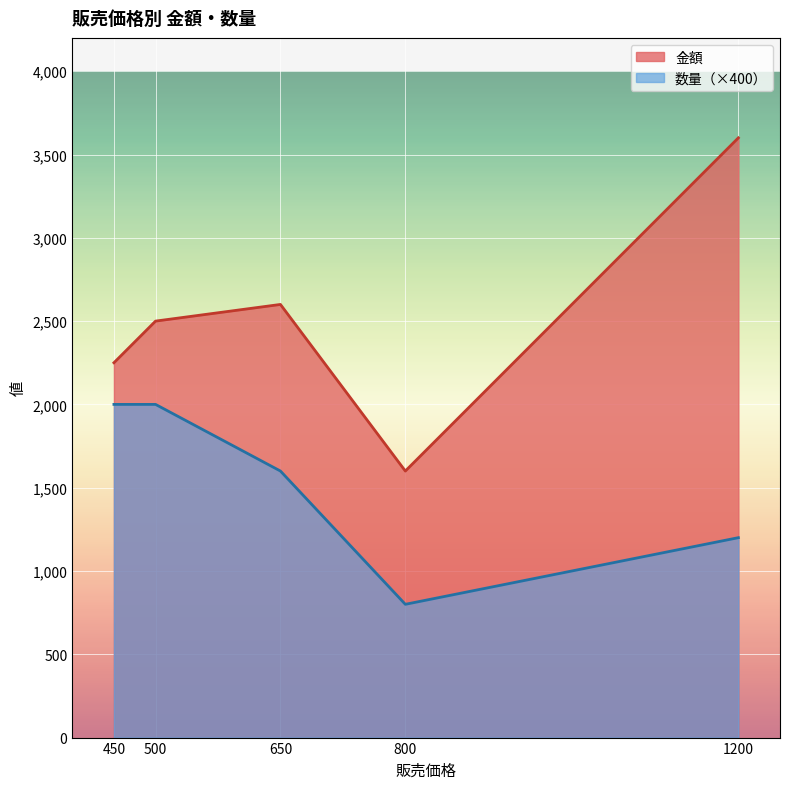

In 数量, how many points are lower than both neighbors (excluding endpoints)?

1